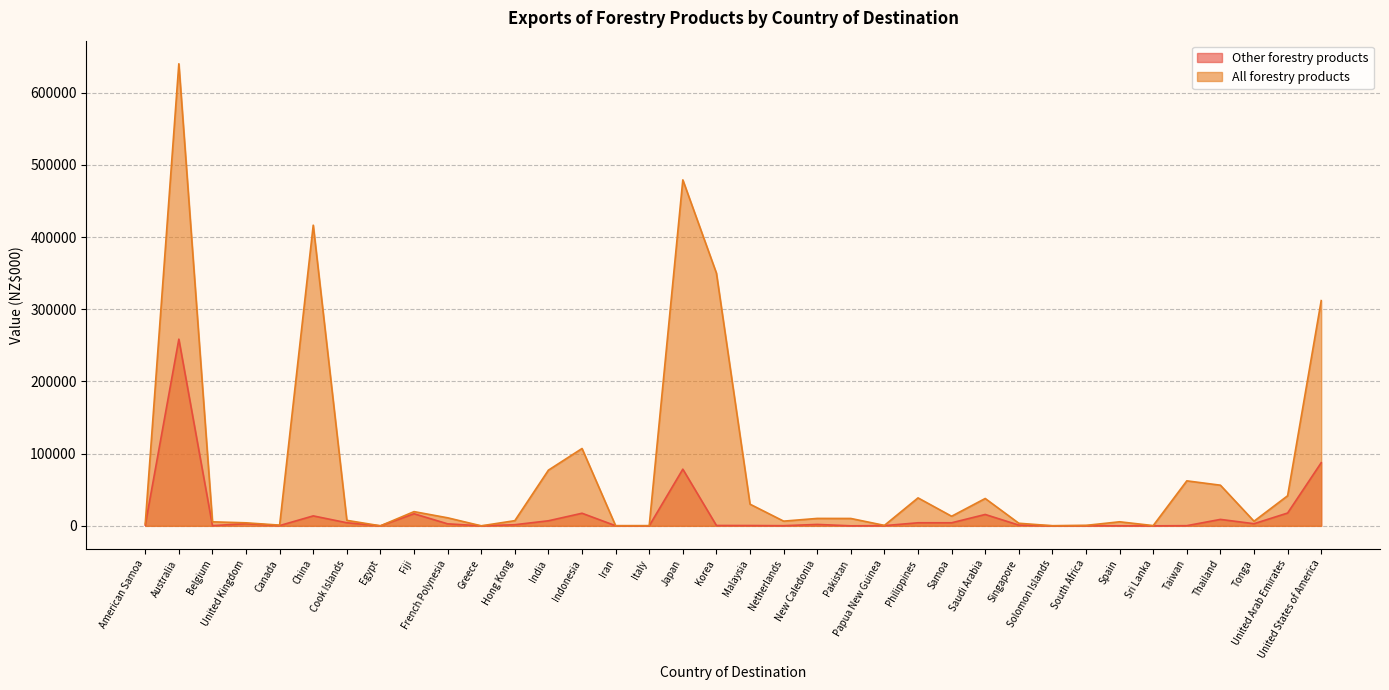

Where is the first local maximum for Other forestry products?

Australia